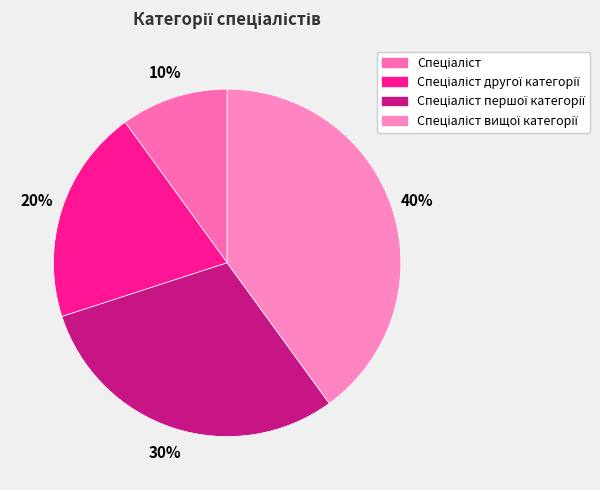

Which slice is the smallest?

Спеціаліст